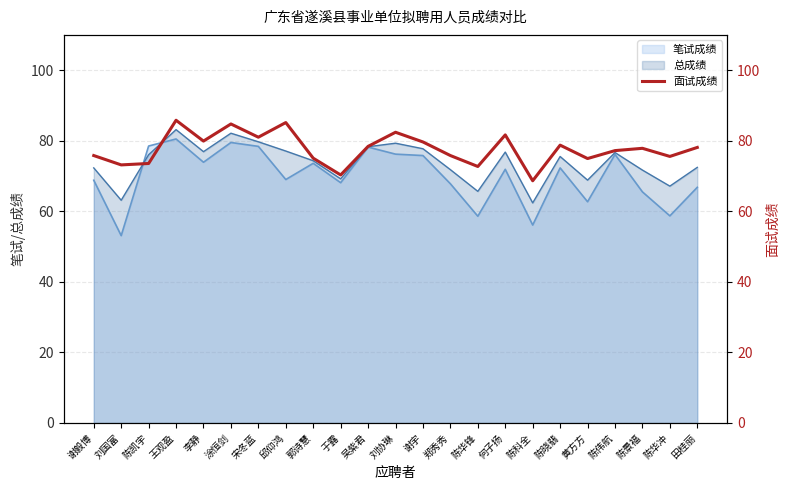

Reading right to left, transcribe all the data shown in this chart.

田桂丽=78.1	陈华冲=75.5	陈景福=77.8	陈伟航=77.2	黄方方=75.0	陈晓翡=78.8	陈科全=68.7	何子扬=81.7	陈华锋=72.7	郑秀秀=75.8	谢宇=79.7	刘协琳=82.4	吴紫君=78.4	于露=70.3	郭诗慧=75.0	邱仰鸿=85.2	宋冬蓝=81.0	涂恒剑=84.8	李静=79.9	王观盈=85.8	陈凯宇=73.5	刘国富=73.2	谢毅博=75.8